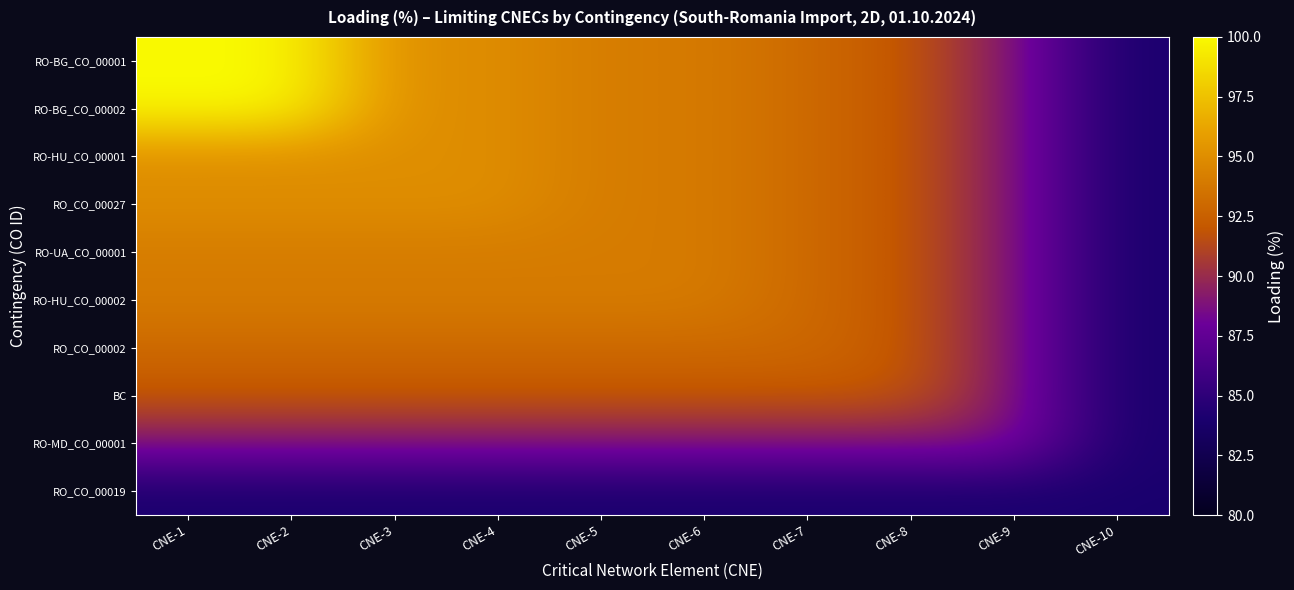

Which series changed the most between CNE-1 and CNE-7?

RO-BG_CO_00001